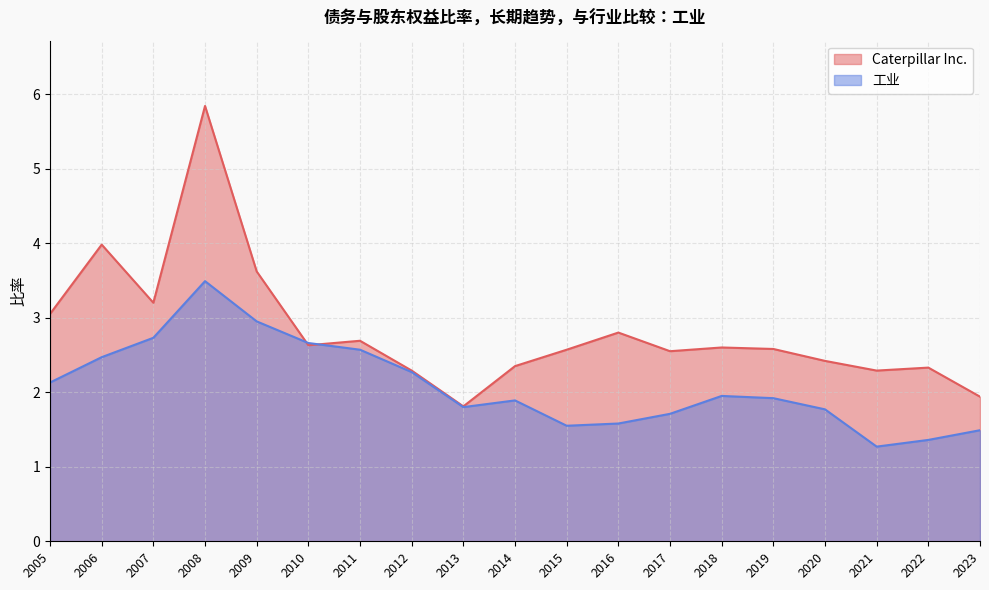

How many data points in Caterpillar Inc. are above 2?

17